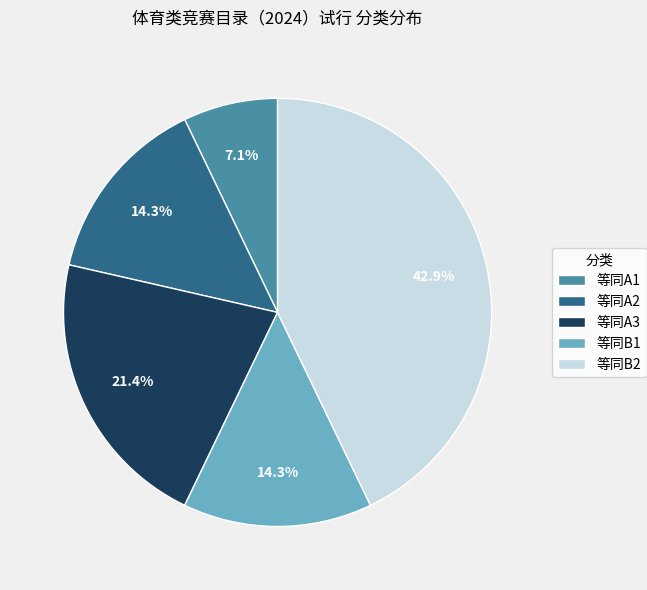

What percentage is the 等同A3 slice, to the nearest percent?

21%